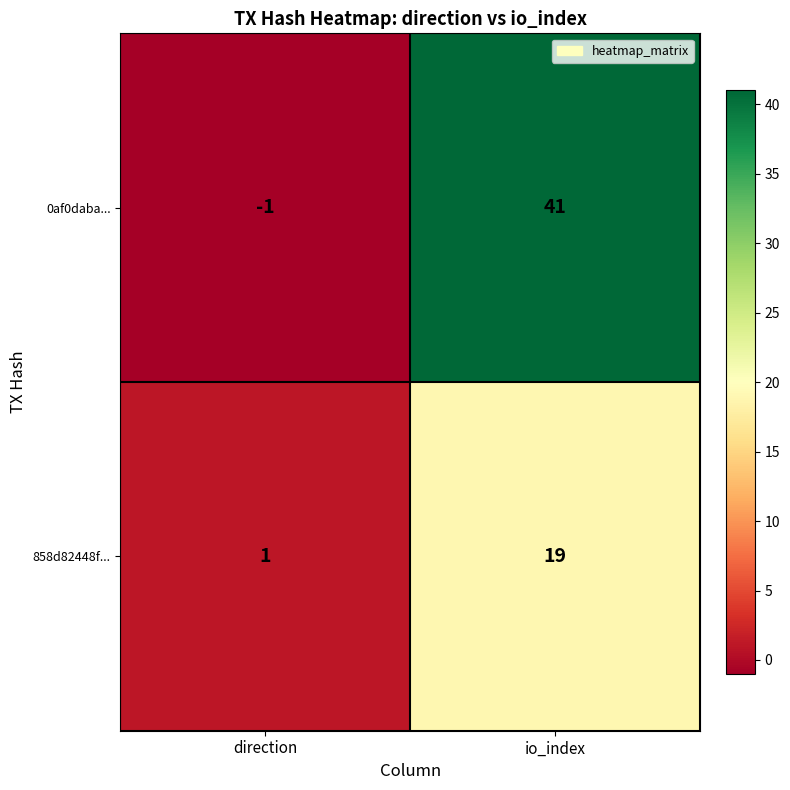

List the series in order of their peak value, lowest first.

858d82448f..., 0af0daba...